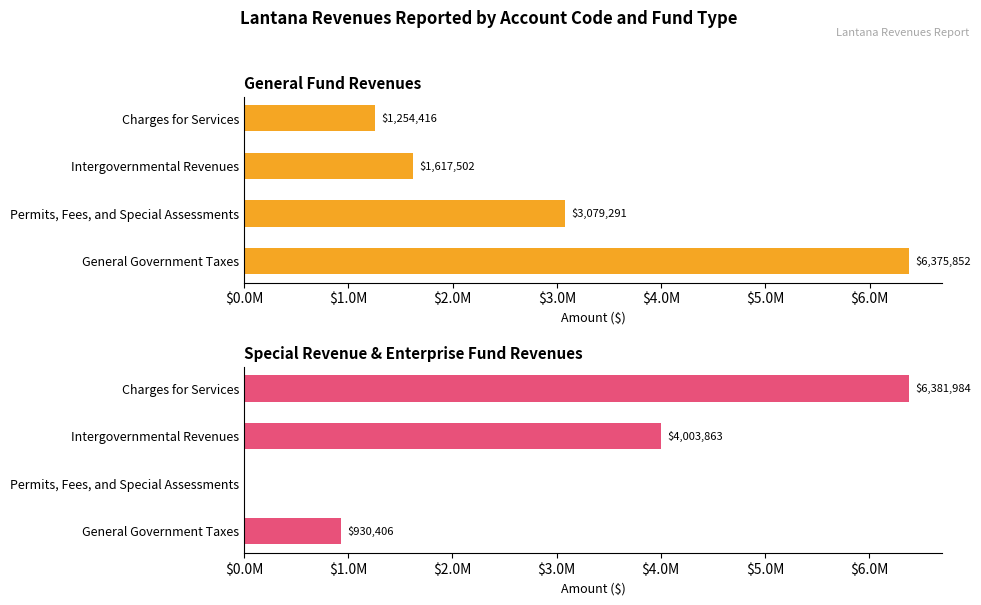

Does the chart contain stacked bars?

No